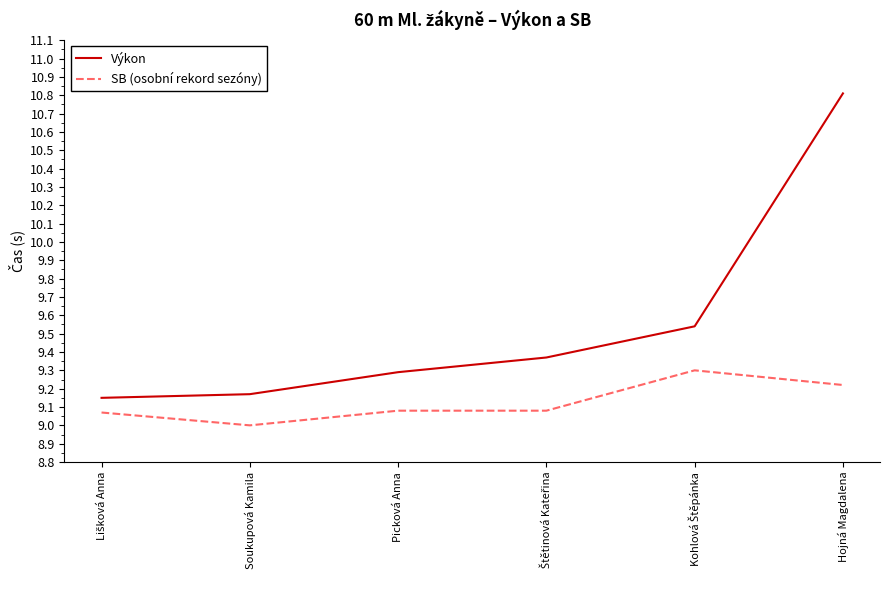

At which category is the sum across all series the highest?

Hojná Magdalena